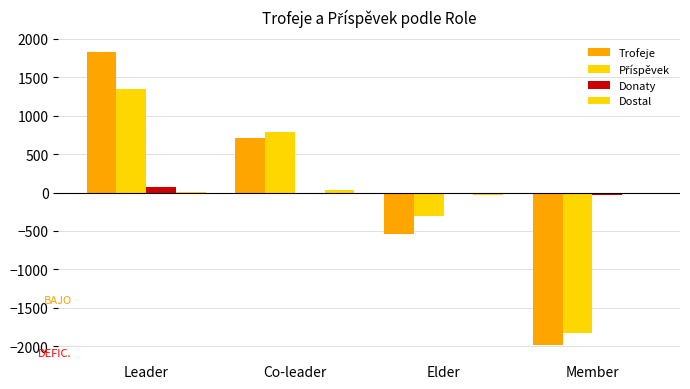

Count the number of categories in the chart.

4